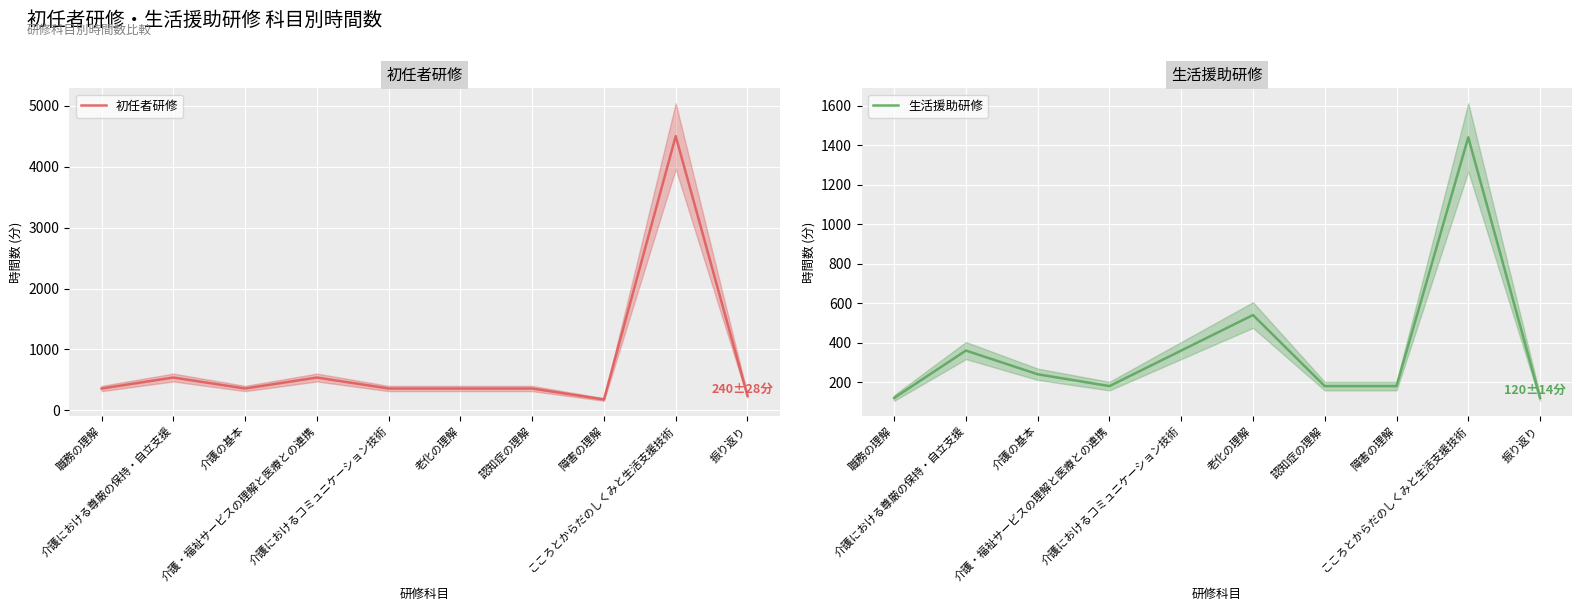

Is the value of 初任者研修 at 認知症の理解 greater than the value of 生活援助研修 at 老化の理解?

No